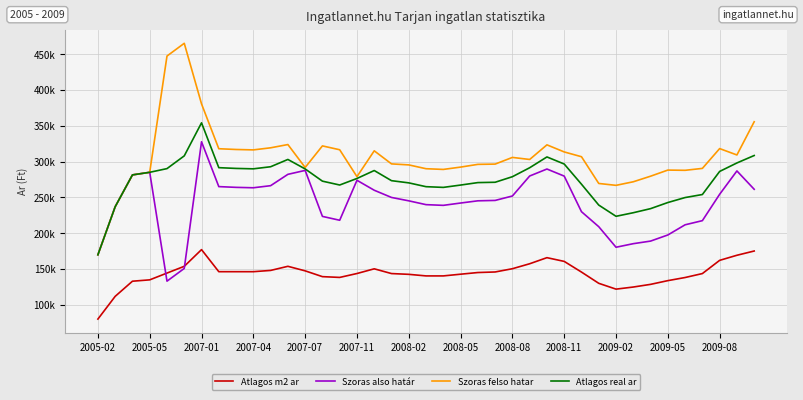

Is this an area chart (filled region under the line)?

No